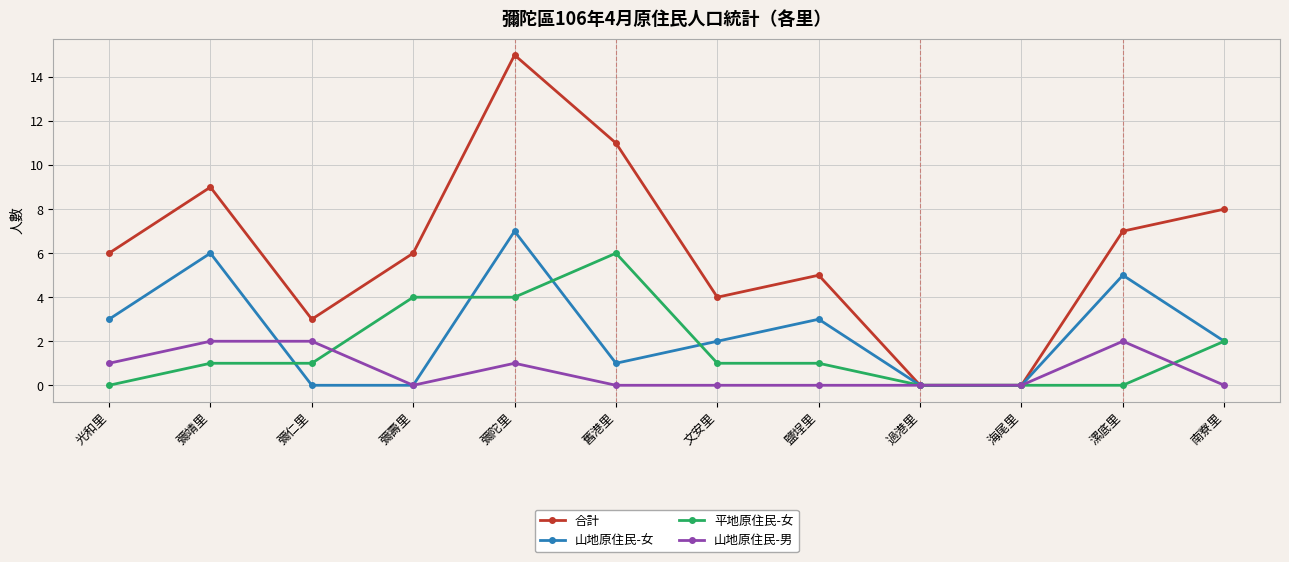

What is the label of the 10th point from the right?

彌仁里